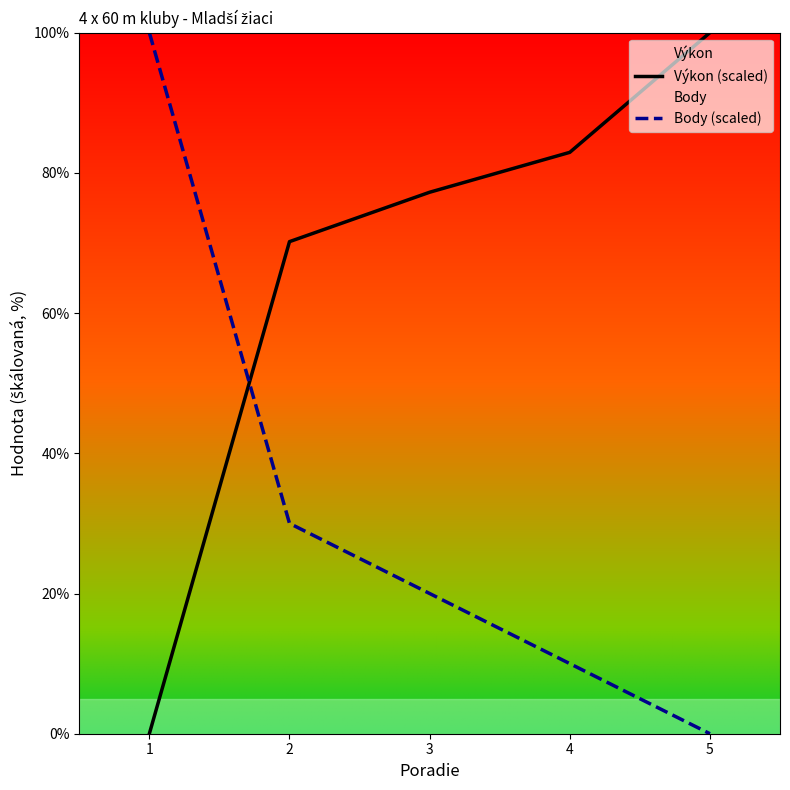

At 5, list the series in order from smallest to largest.

Body (scaled), Výkon (scaled)